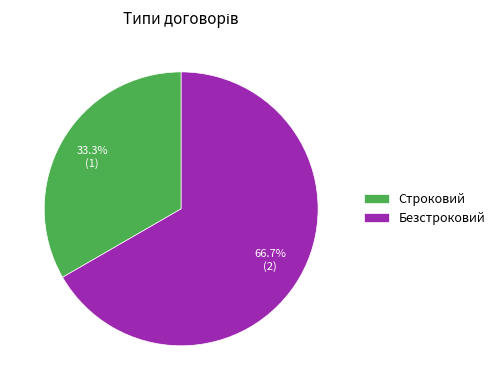

To the nearest percent, what percentage of the pie is Безстроковий?

67%